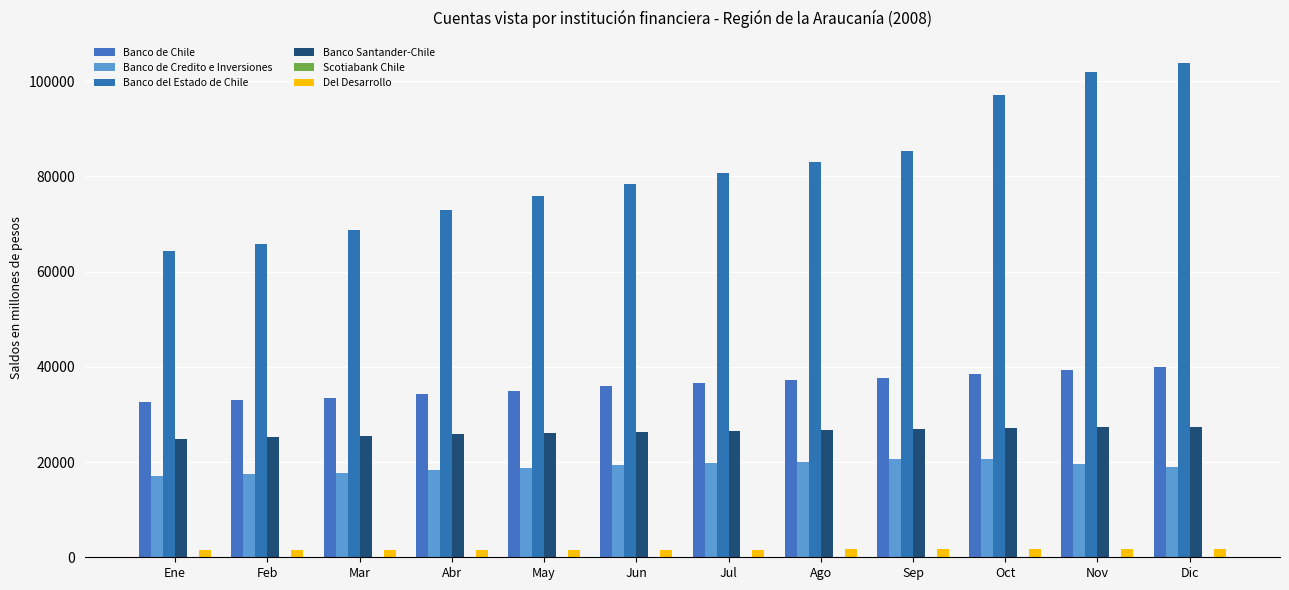

The value of Del Desarrollo at Sep is 1672. True or false?

True